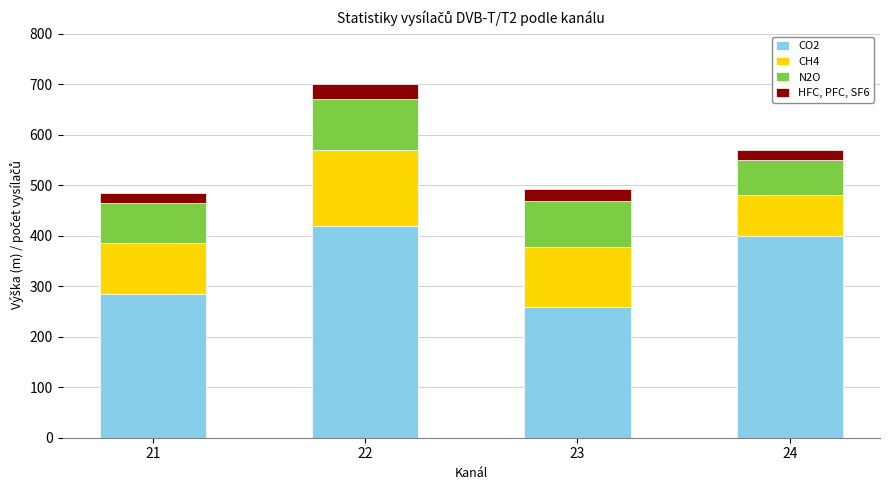

What is the maximum value for CO2?

420